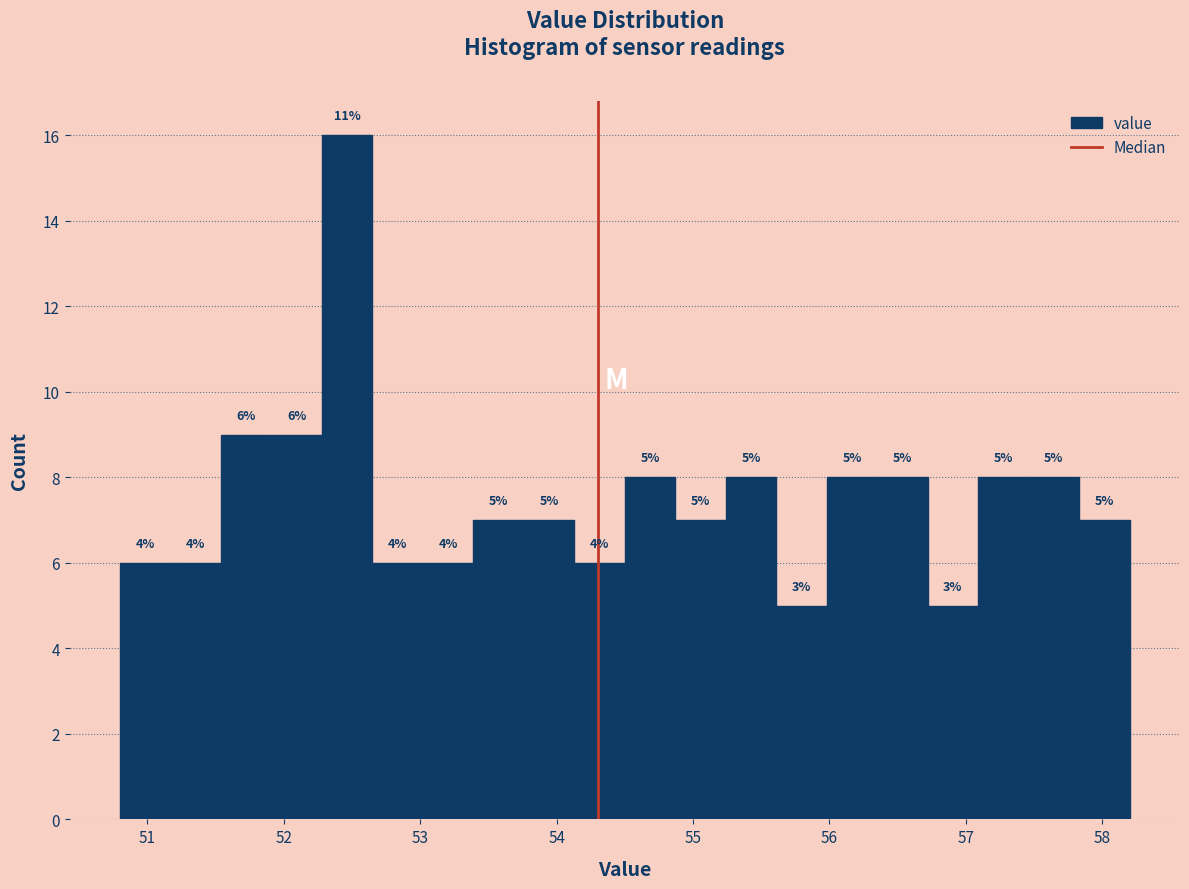

Around what value on the x-axis is the tallest bar? Give the approximate position of its centre, as read against the axis.

52.5